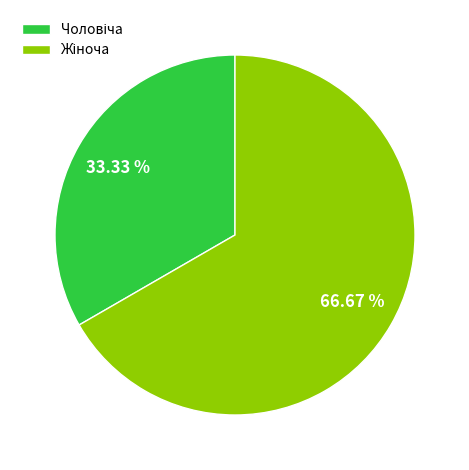

Does any single category account for the majority?

Yes